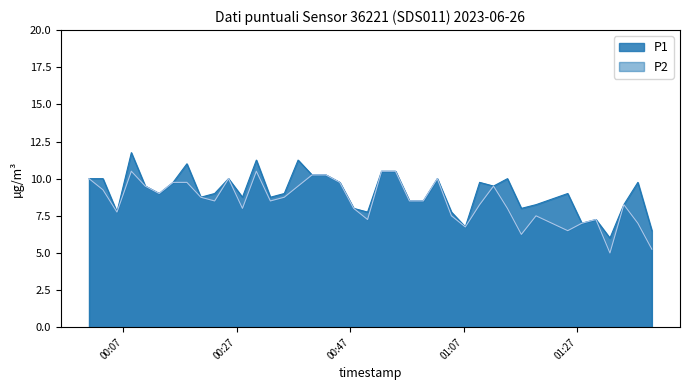

What is the maximum value shown in the chart?

11.8